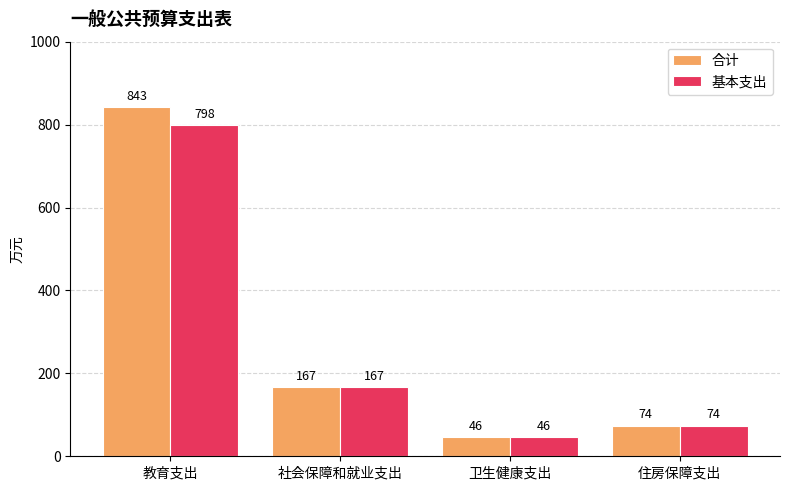

What is the difference between the maximum and second lowest values in the 合计 series?

769